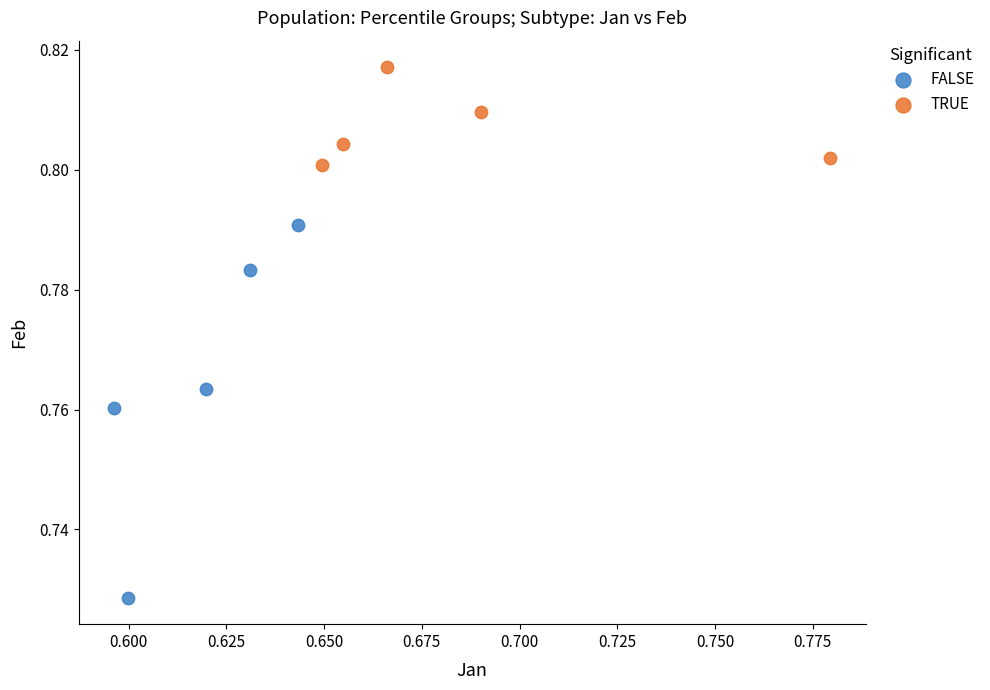

What are all the series names shown in the legend?

FALSE, TRUE